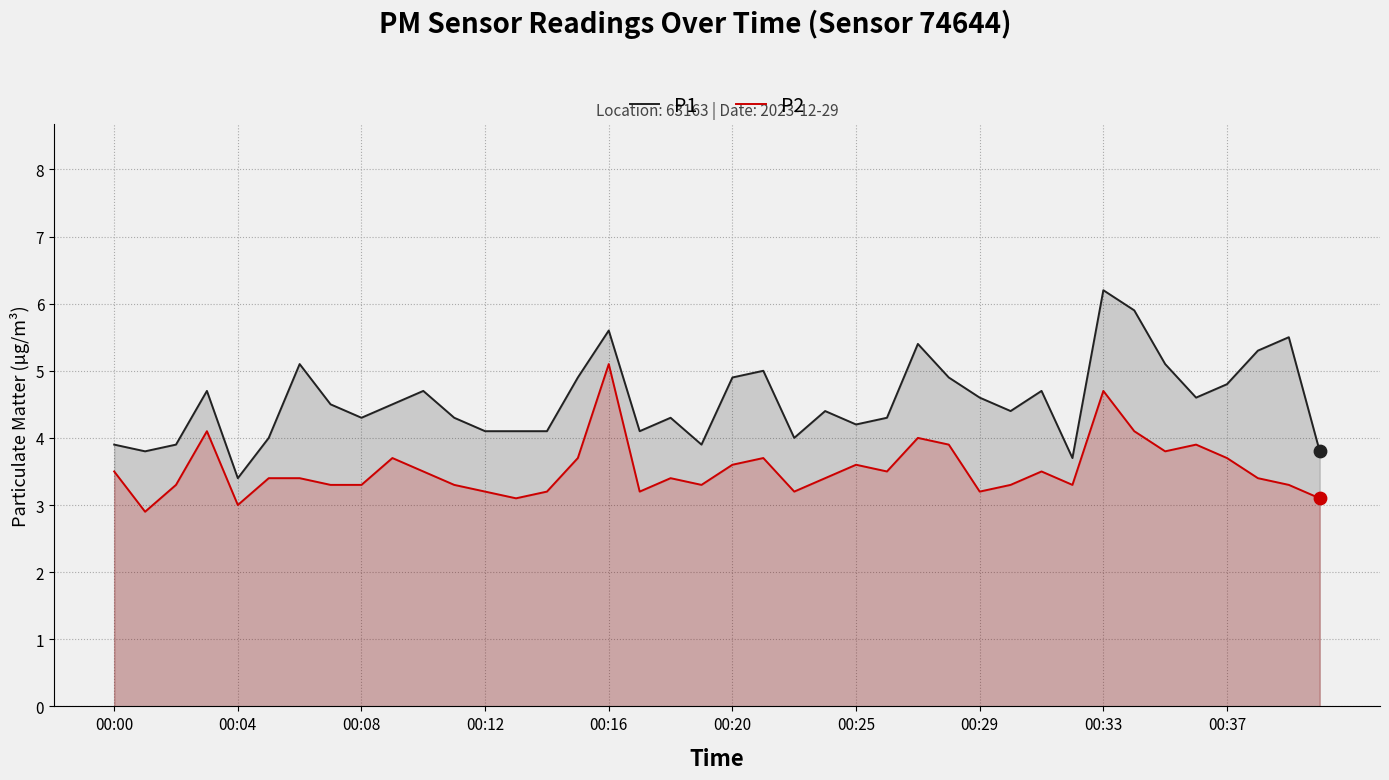

What is the total value across all series at 11?

7.6